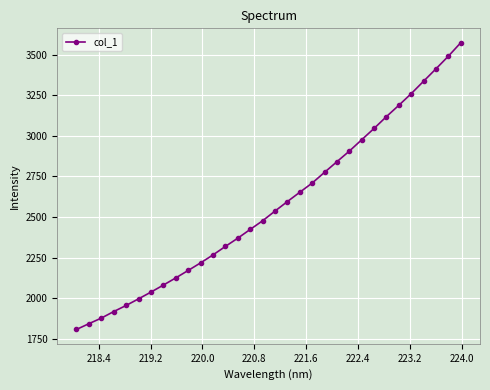

Reading left to right, extract all data points from this chart.

1807.6	1843.2	1877.5	1917.9	1955.5	1996.1	2037.7	2081.0	2125.2	2171.1	2217.7	2266.7	2319.1	2369.9	2423.8	2477.0	2536.8	2595.4	2652.7	2709.4	2775.6	2841.2	2906.3	2976.5	3046.2	3119.2	3188.8	3260.6	3337.2	3413.7	3491.5	3574.4